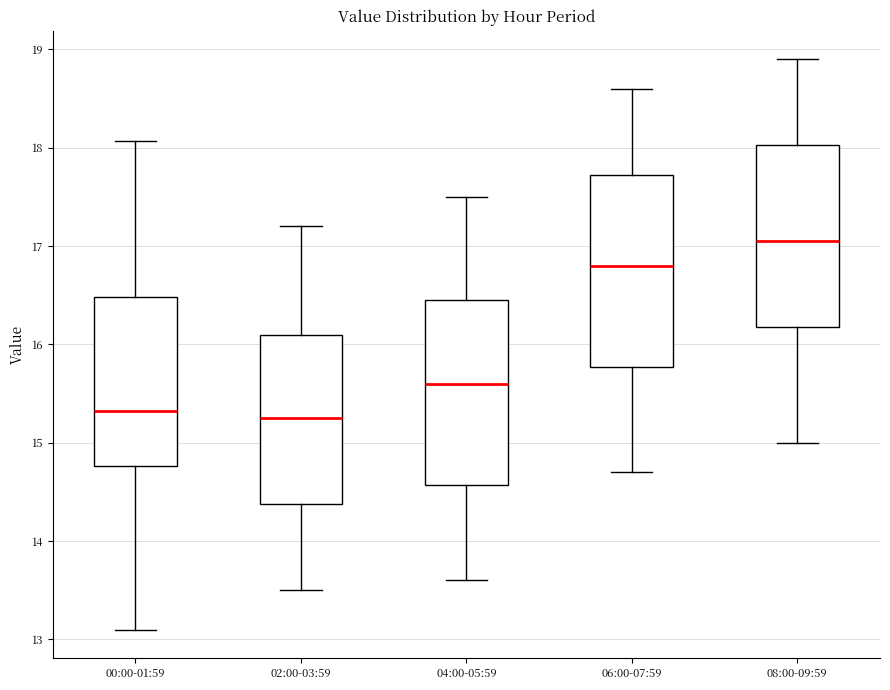

Reading left to right, transcribe this box plot: for each box, give where its median line is, the range the box spans, and where its two whiskers end, as read against the y-axis. The values are not printed on the chart, so give them approximately, as read against the axis.

00:00-01:59: median 15.3, box 14.8 to 16.5, whiskers 13.1 to 18.1
02:00-03:59: median 15.3, box 14.4 to 16.1, whiskers 13.5 to 17.2
04:00-05:59: median 15.6, box 14.6 to 16.5, whiskers 13.6 to 17.5
06:00-07:59: median 16.8, box 15.8 to 17.7, whiskers 14.7 to 18.6
08:00-09:59: median 17.1, box 16.2 to 18.0, whiskers 15.0 to 18.9